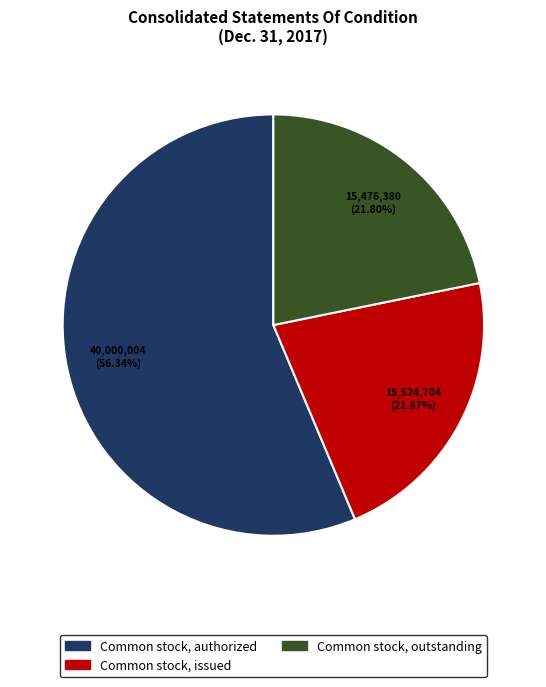

What percentage is the Common stock, issued slice, to the nearest percent?

22%